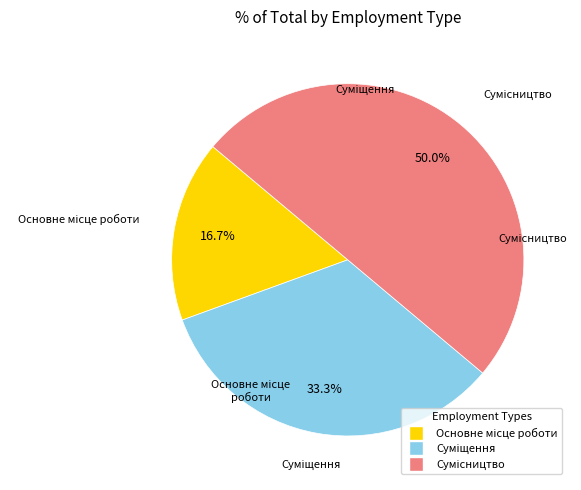

How many segments does this pie chart have?

3